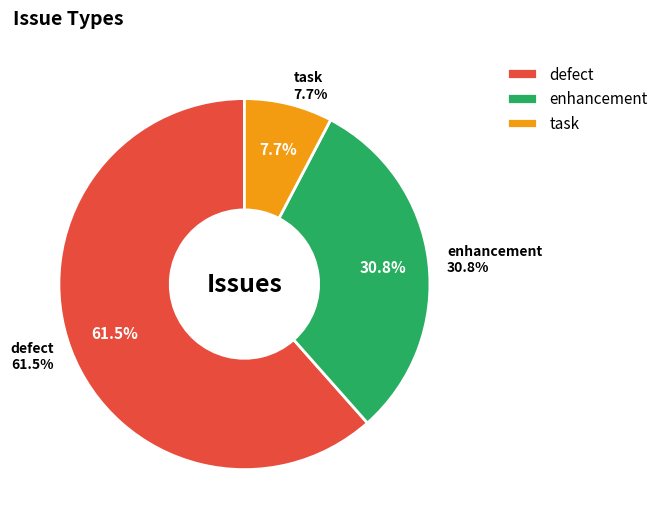

Does defect account for over 50% of the chart?

Yes